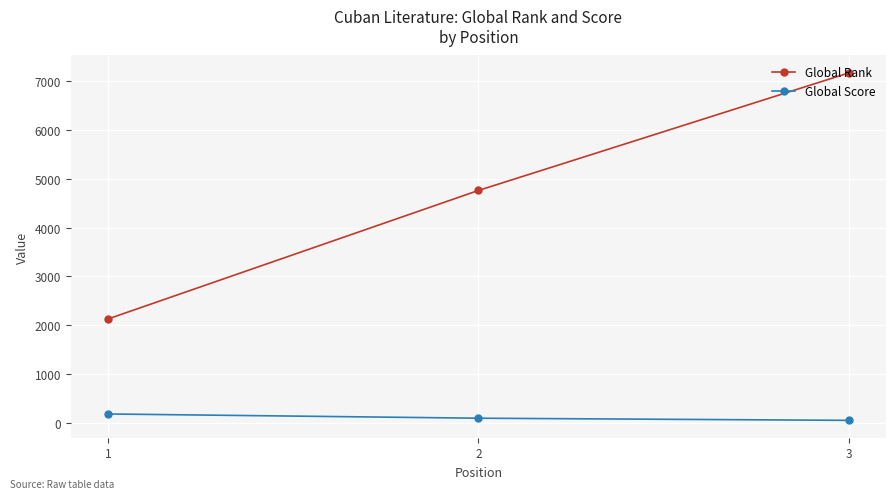

What is the minimum value shown in the chart?

45